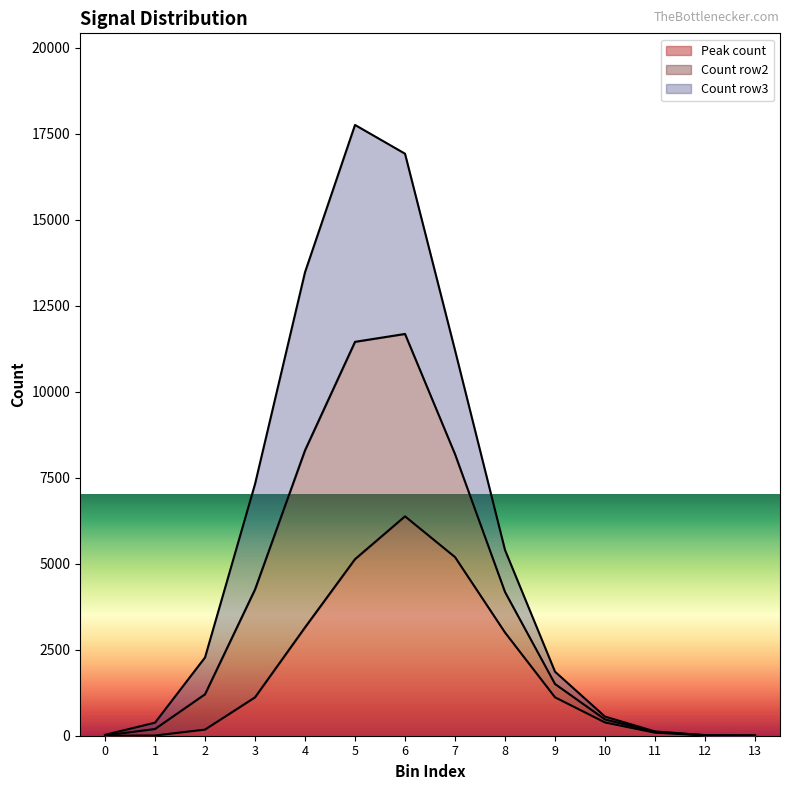

Is it true that Peak count equals 5 at 13?

True